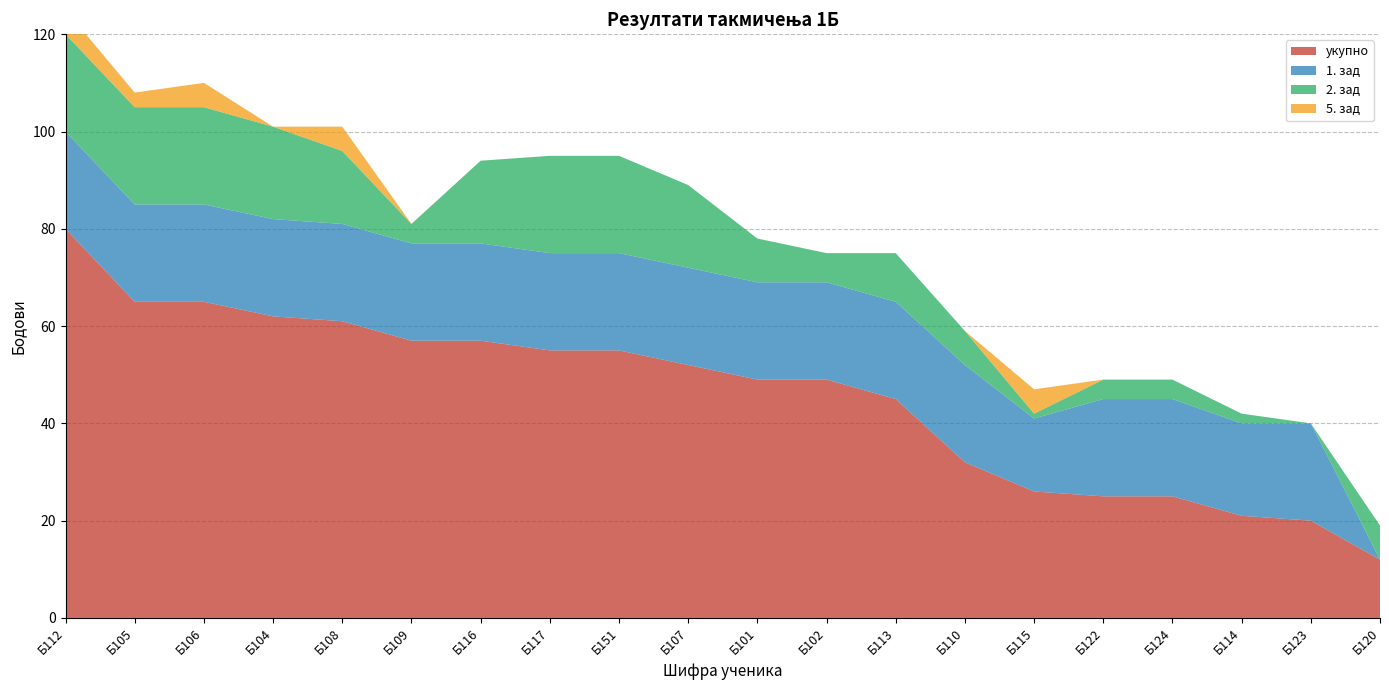

Reading left to right, list all the values displayed in this chart.

укупно: Б112=80	Б105=65	Б106=65	Б104=62	Б108=61	Б109=57	Б116=57	Б117=55	Б151=55	Б107=52	Б101=49	Б102=49	Б113=45	Б110=32	Б115=26	Б122=25	Б124=25	Б114=21	Б123=20	Б120=12
1. зад: Б112=20	Б105=20	Б106=20	Б104=20	Б108=20	Б109=20	Б116=20	Б117=20	Б151=20	Б107=20	Б101=20	Б102=20	Б113=20	Б110=20	Б115=15	Б122=20	Б124=20	Б114=19	Б123=20	Б120=0
2. зад: Б112=20	Б105=20	Б106=20	Б104=19	Б108=15	Б109=4	Б116=17	Б117=20	Б151=20	Б107=17	Б101=9	Б102=6	Б113=10	Б110=7	Б115=1	Б122=4	Б124=4	Б114=2	Б123=0	Б120=7
5. зад: Б112=5	Б105=3	Б106=5	Б104=0	Б108=5	Б109=0	Б116=0	Б117=0	Б151=0	Б107=0	Б101=0	Б102=0	Б113=0	Б110=0	Б115=5	Б122=0	Б124=0	Б114=0	Б123=0	Б120=0